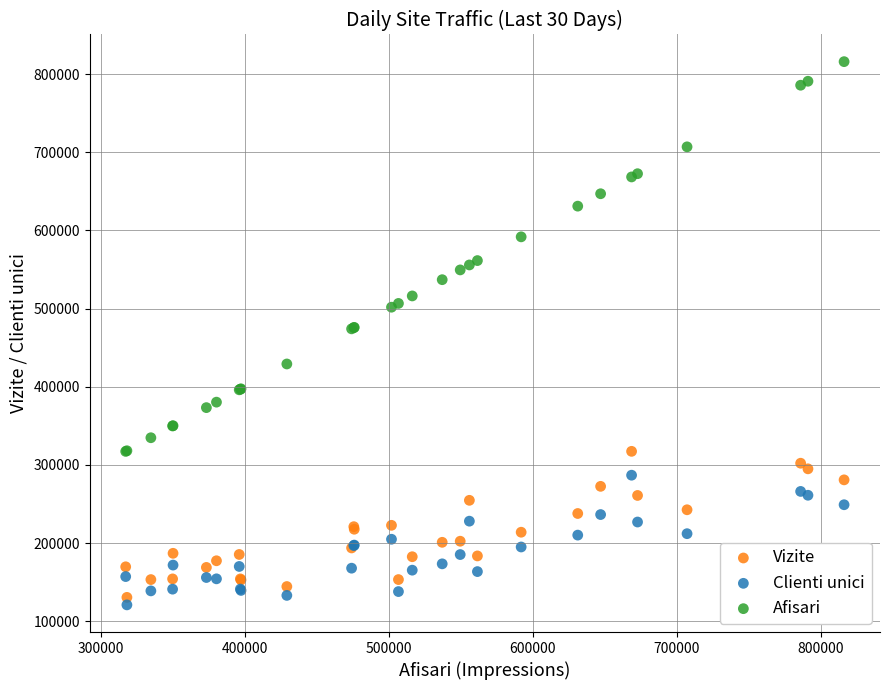

Which series has the largest Y range (max minus min)?

Afisari